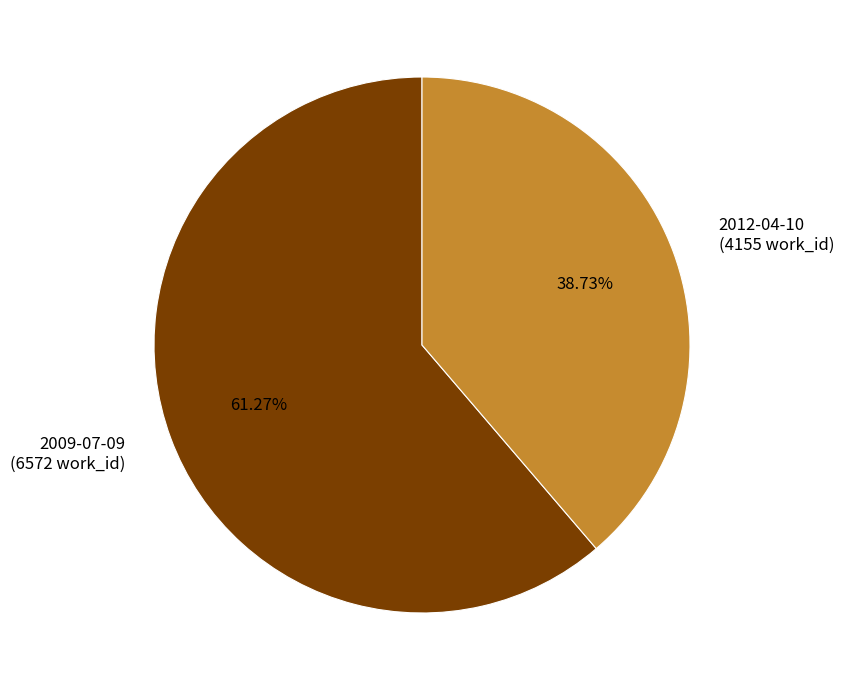

How much of the chart is everything except 2012-04-10?

61.3%